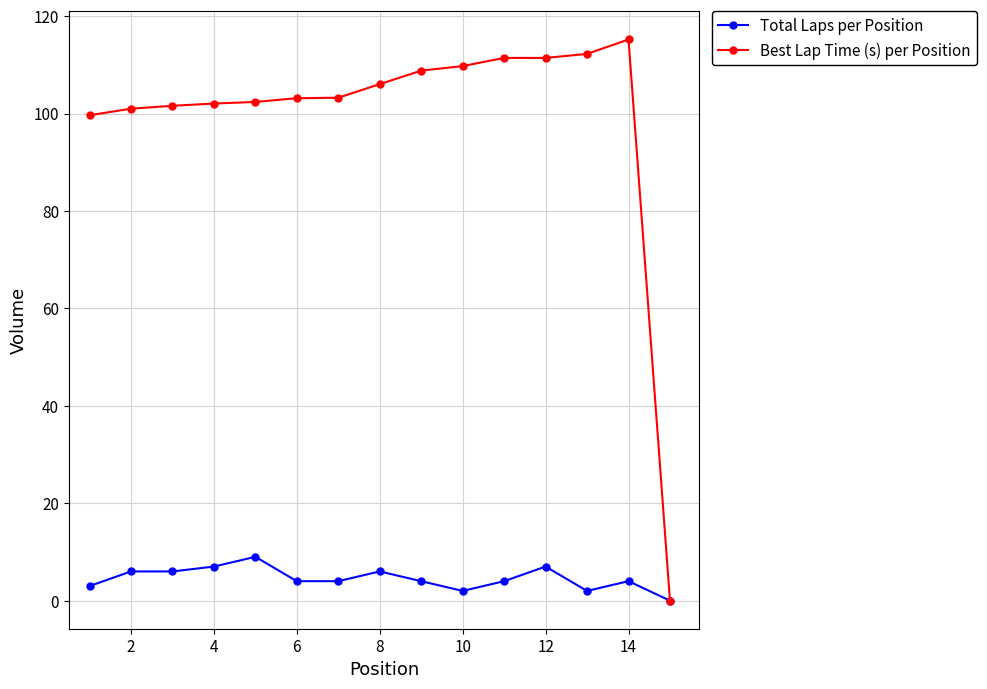

What are all the series names shown in the legend?

Total Laps per Position, Best Lap Time (s) per Position